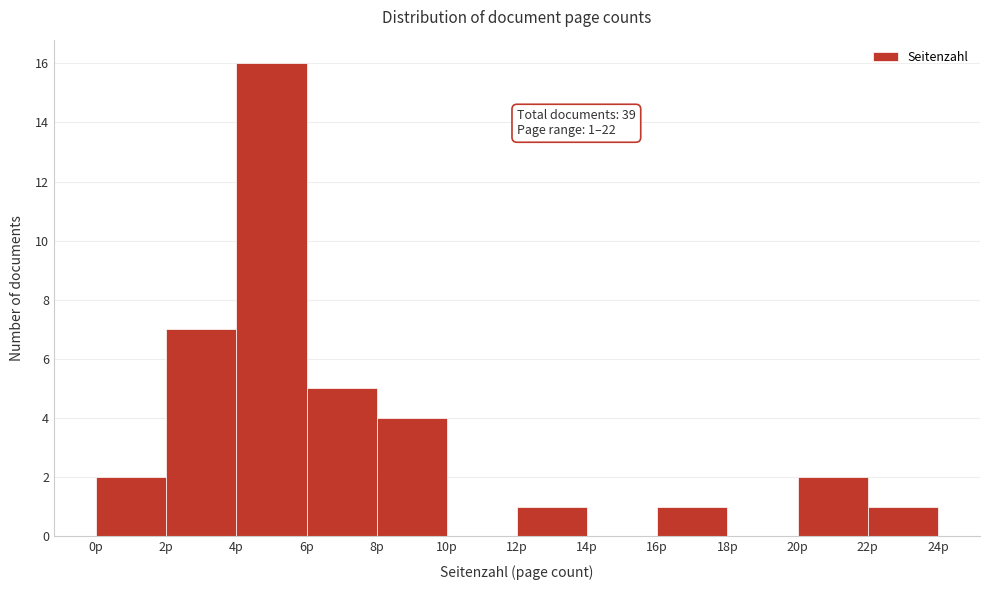

Over which range of the x-axis is the bar tallest?

4 to 6